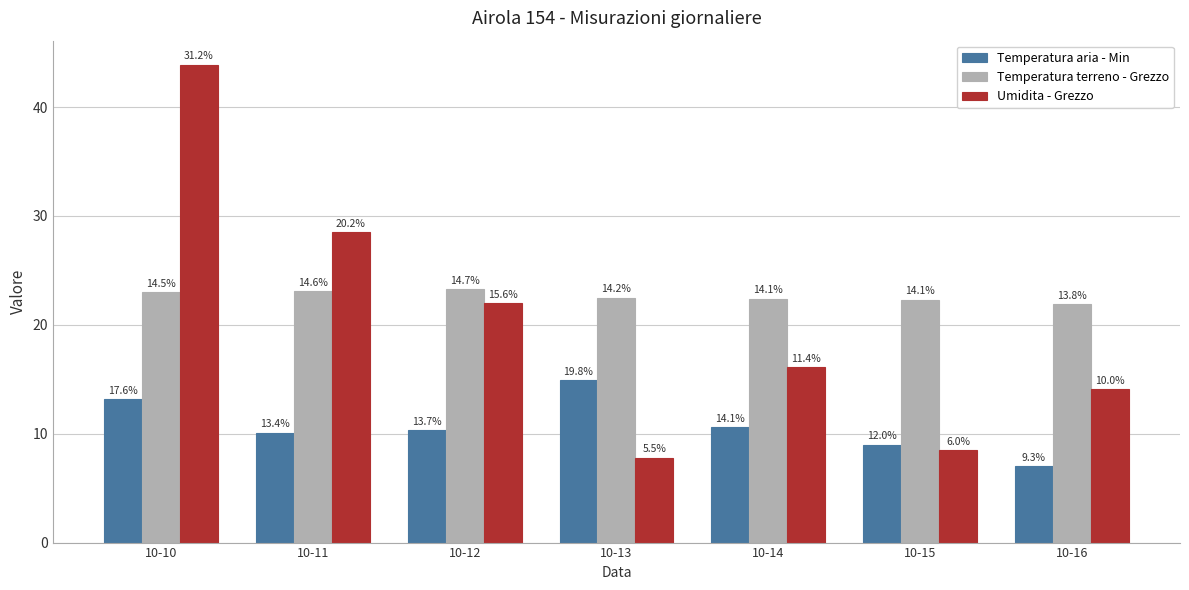

How many bars are there in each group?

3